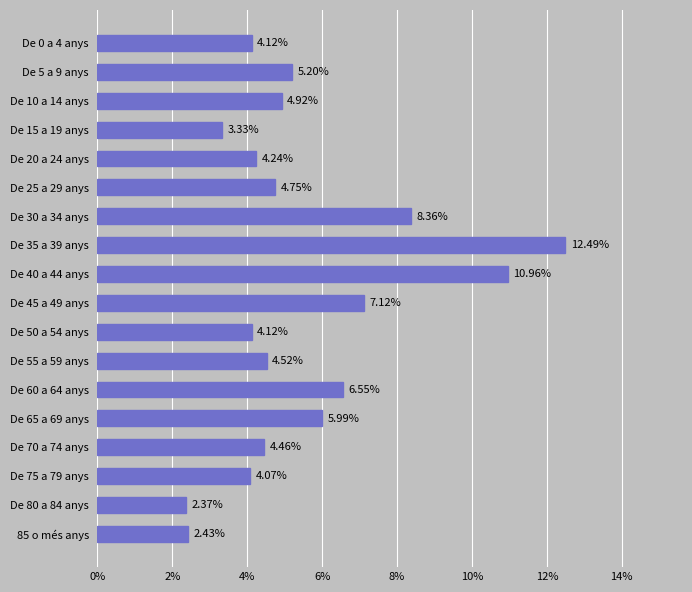

What is the difference between the values at De 65 a 69 anys and De 0 a 4 anys?

1.9